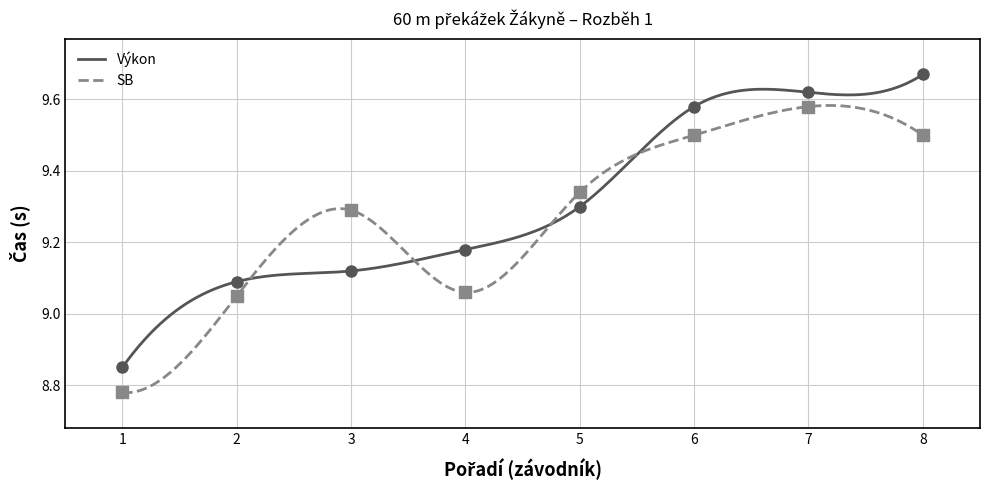

At how many categories does at least one series exceed 9?

7